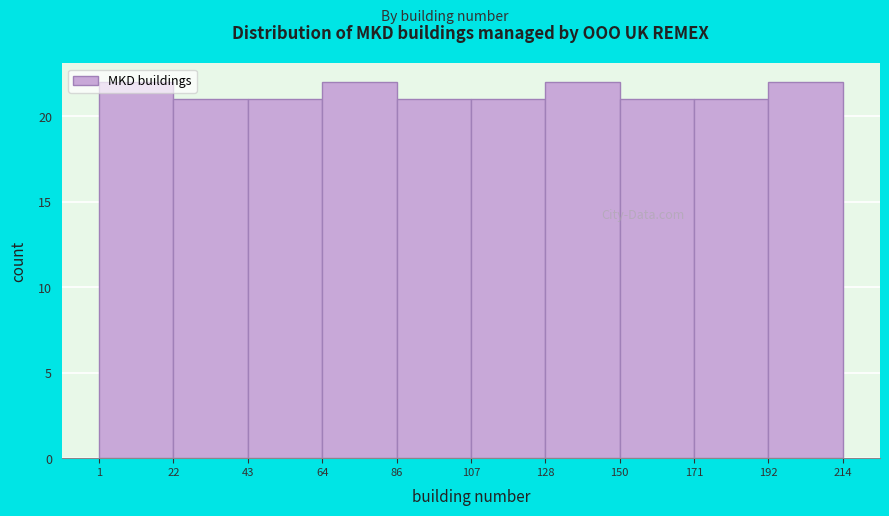

Reading left to right, list every bar in this chart as the range it spans on the x-axis followed by its height. The values are not printed on the chart, so give them approximately, as read against the axis.

1 to 22: 22
22 to 43: 21
43 to 64: 21
64 to 86: 22
86 to 107: 21
107 to 128: 21
128 to 150: 22
150 to 171: 21
171 to 192: 21
192 to 214: 22